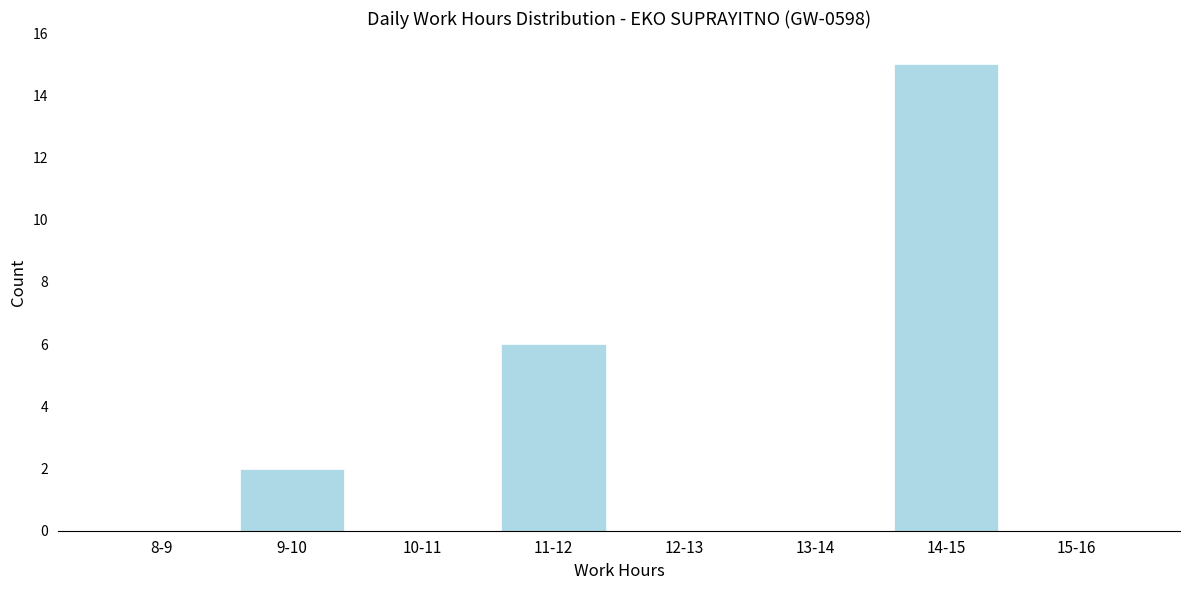

Reading right to left, what are all the values shown in this chart?

15-16=0	14-15=15	13-14=0	12-13=0	11-12=6	10-11=0	9-10=2	8-9=0